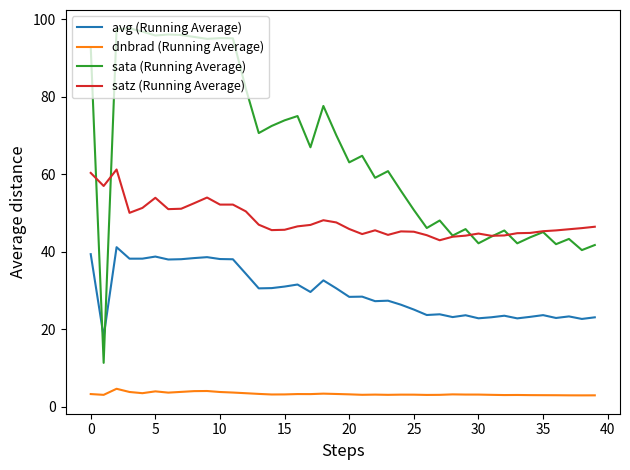

Rank the series by their average value, from highest to lowest.

sata (Running Average), satz (Running Average), avg (Running Average), dnbrad (Running Average)